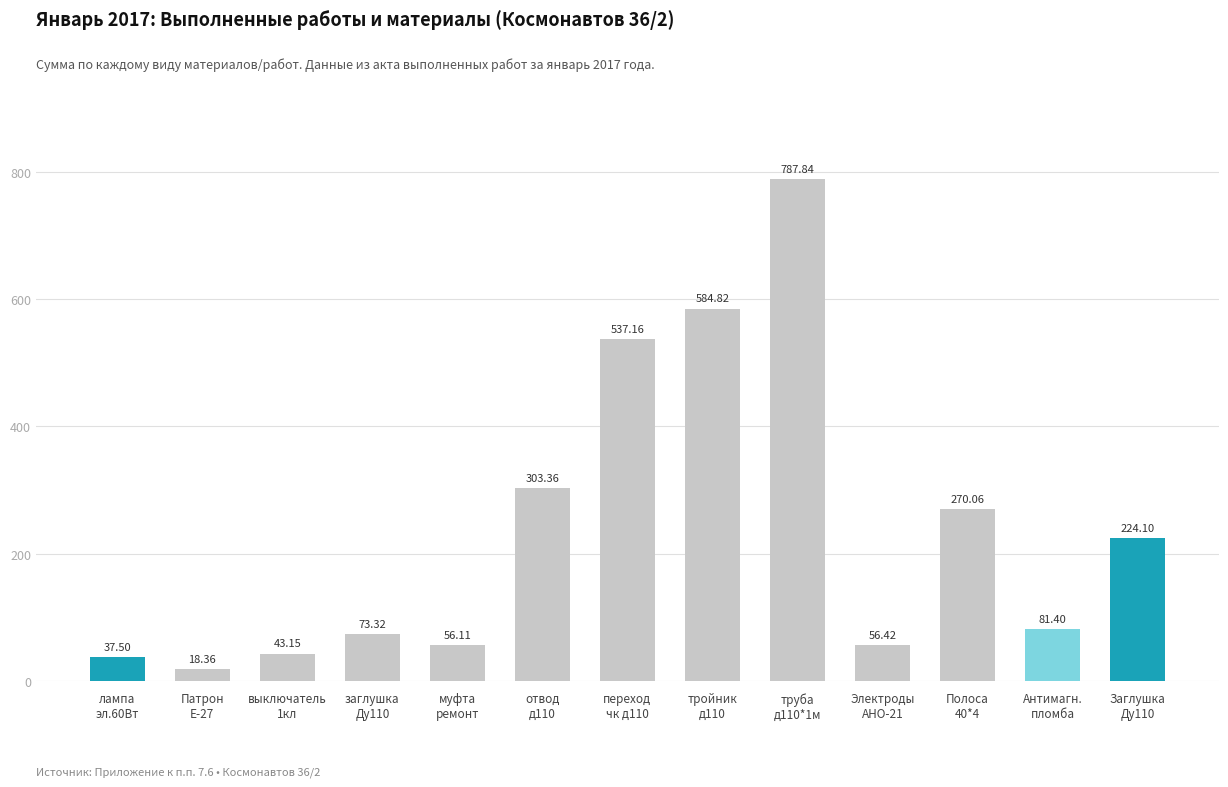

What is the sum of all values?

3073.6